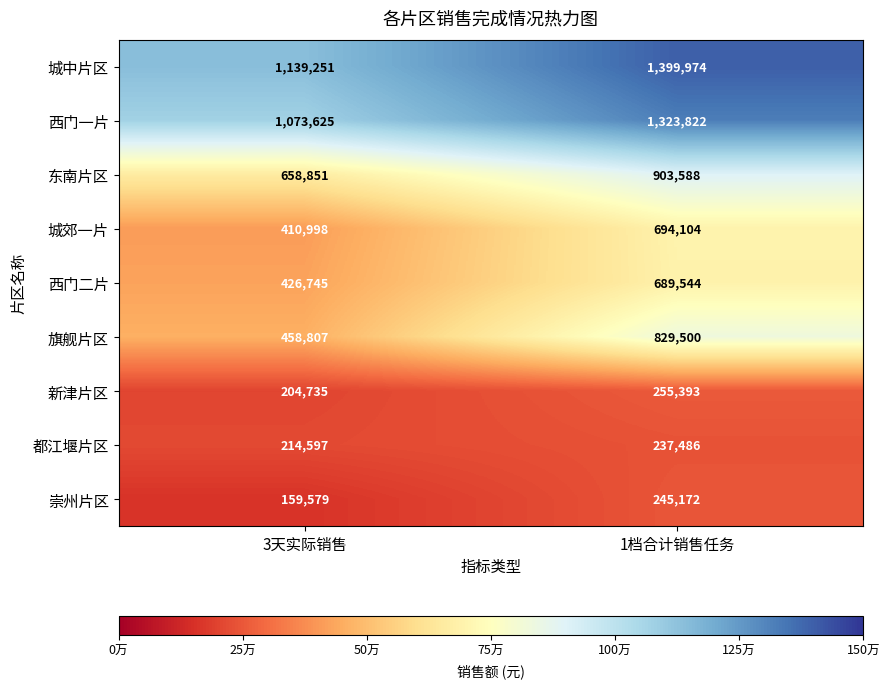

Between 3天实际销售 and 1档合计销售任务, which series saw the biggest shift?

旗舰片区